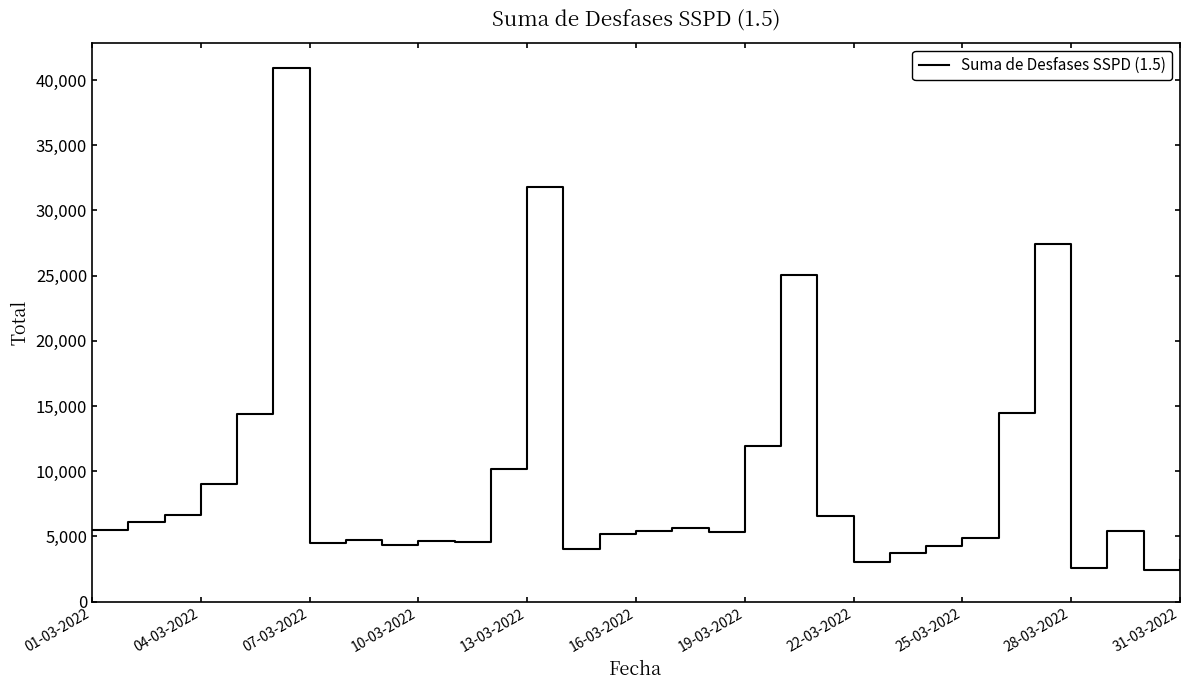

What is the smallest value displayed?

2446.8